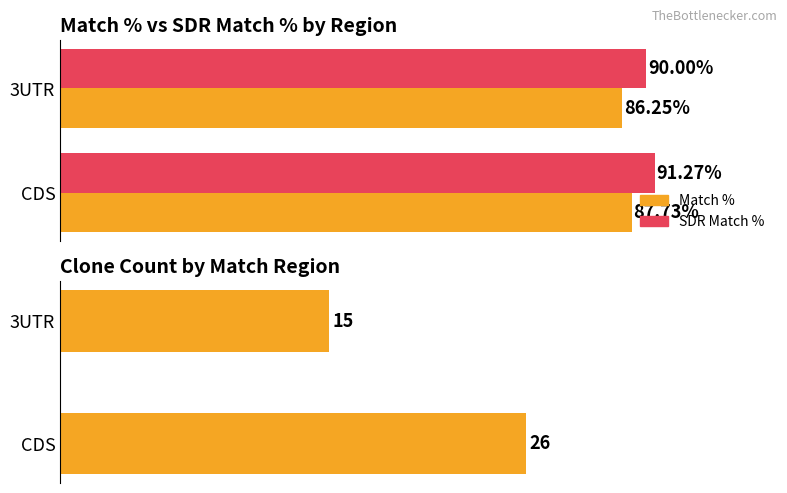

True or false: SDR Match % has a value of 18.7 at 3UTR.

False